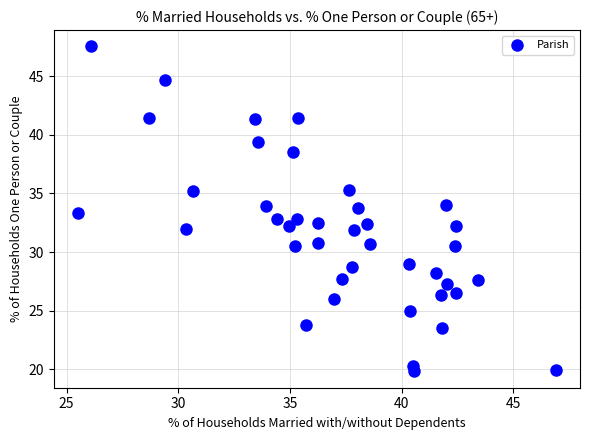

What is the range of X values (max minus min)?

21.4